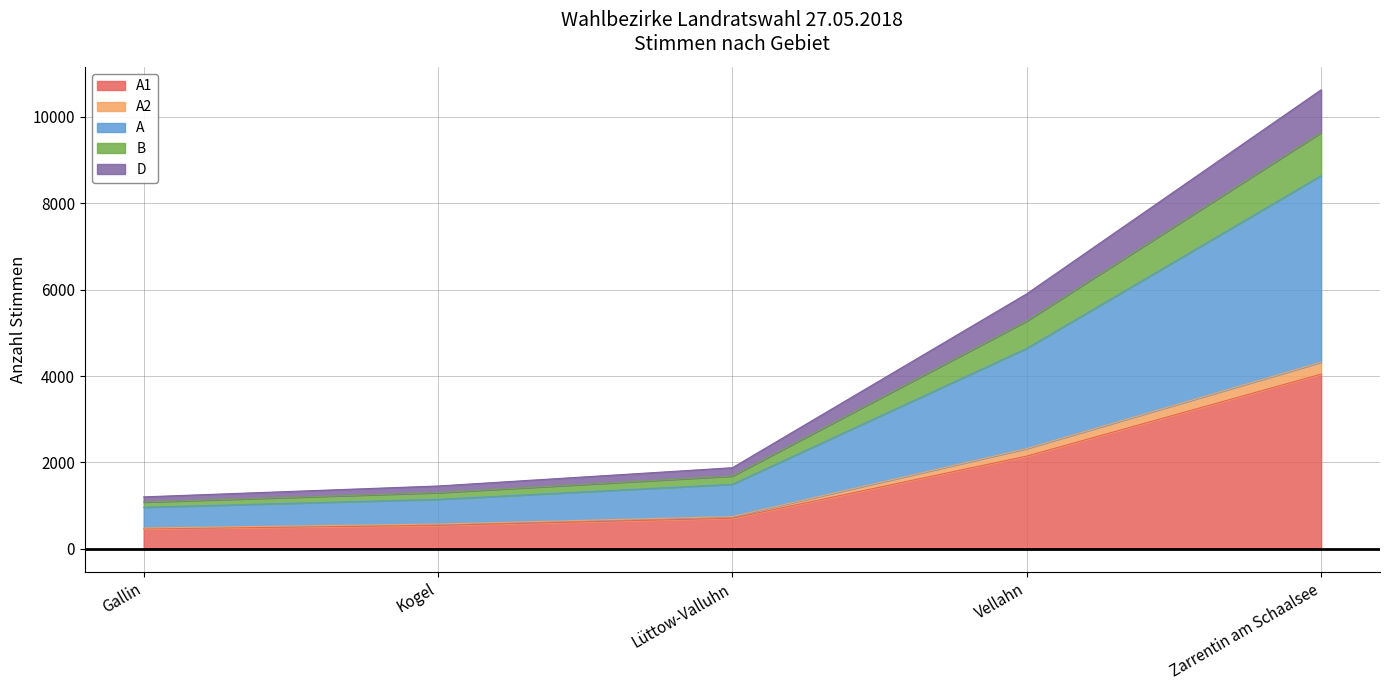

At which category is the sum across all series the highest?

Zarrentin am Schaalsee